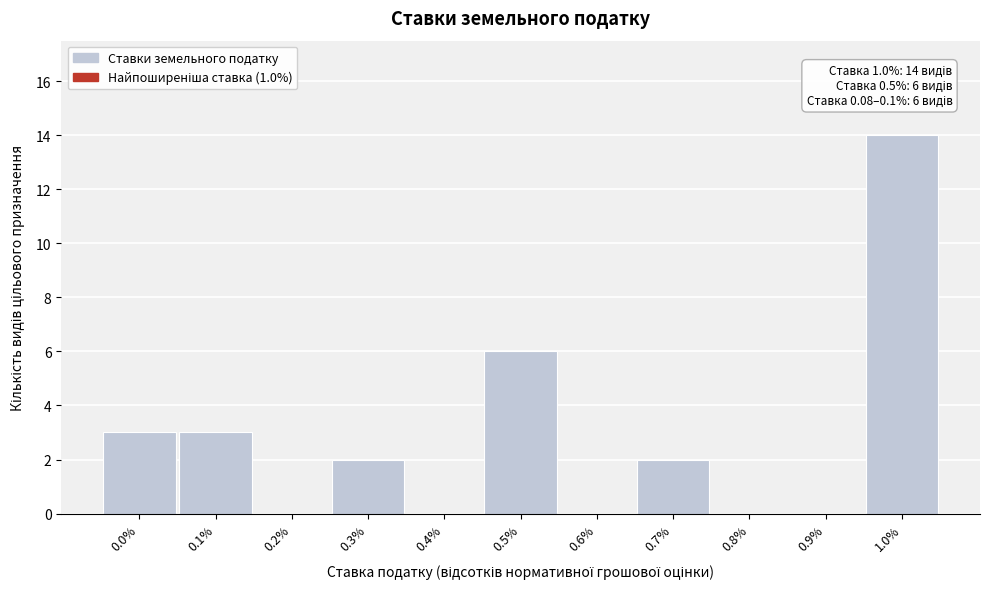

Reading left to right, what are all the values shown in this chart?

0.0%=3	0.1%=3	0.2%=0	0.3%=2	0.4%=0	0.5%=6	0.6%=0	0.7%=2	0.8%=0	0.9%=0	1.0%=14